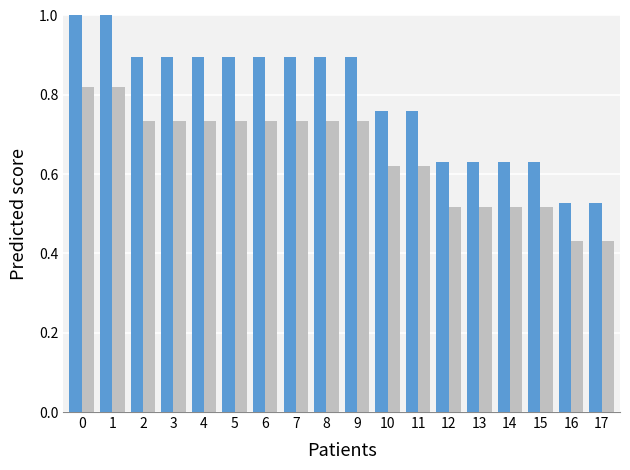

What is the total value across all series at 4?

1.6